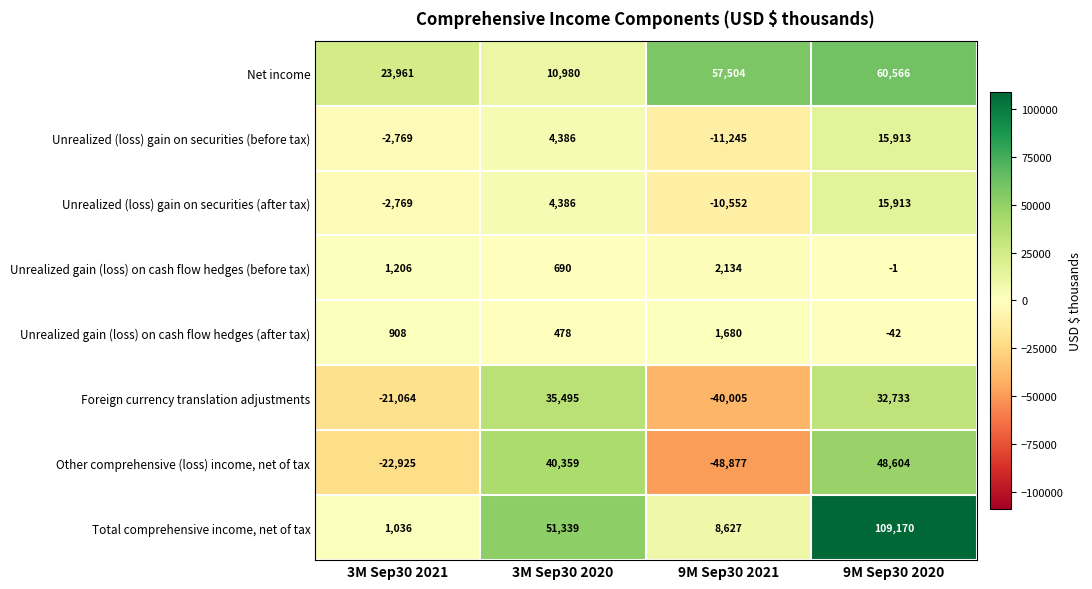

What is the difference between the maximum and second lowest values in the Net income series?

36605